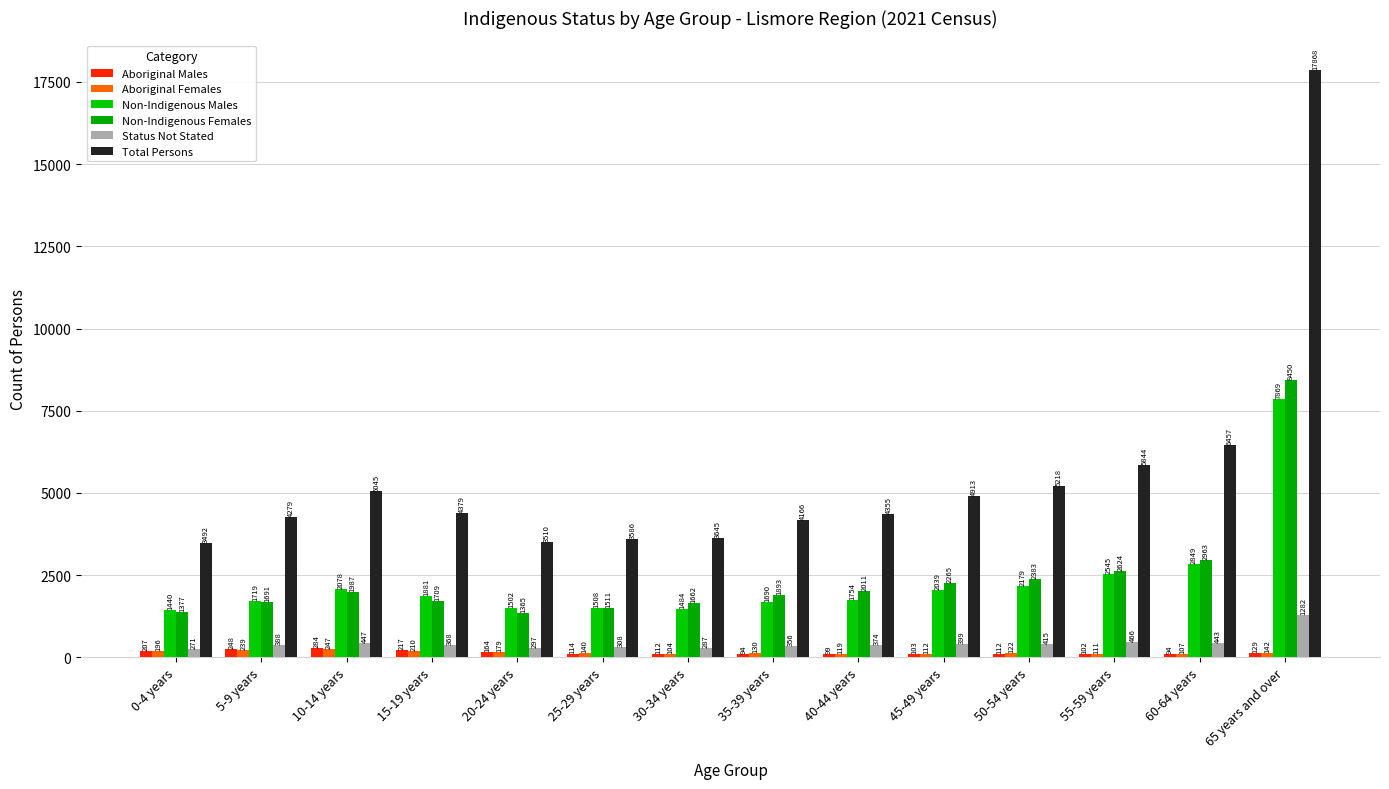

What are all the series names shown in the legend?

Aboriginal Males, Aboriginal Females, Non-Indigenous Males, Non-Indigenous Females, Status Not Stated, Total Persons